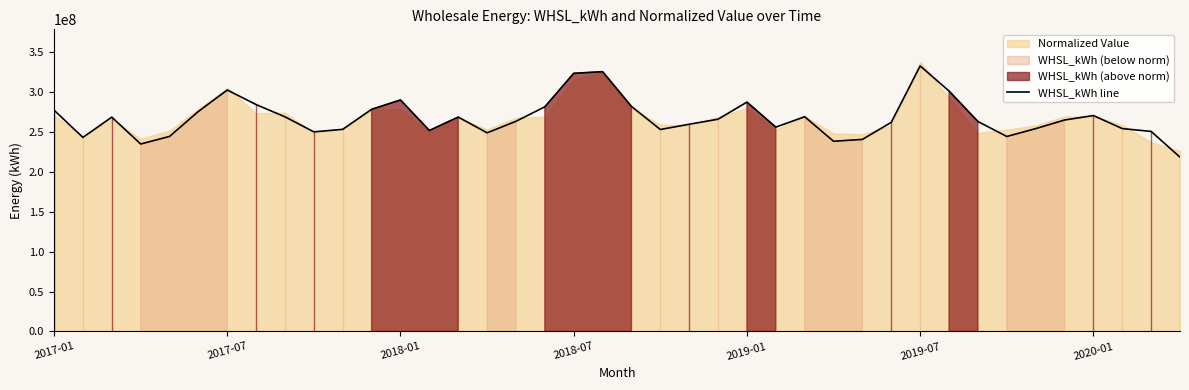

What is the difference between the second highest and second lowest values?

90544899.3